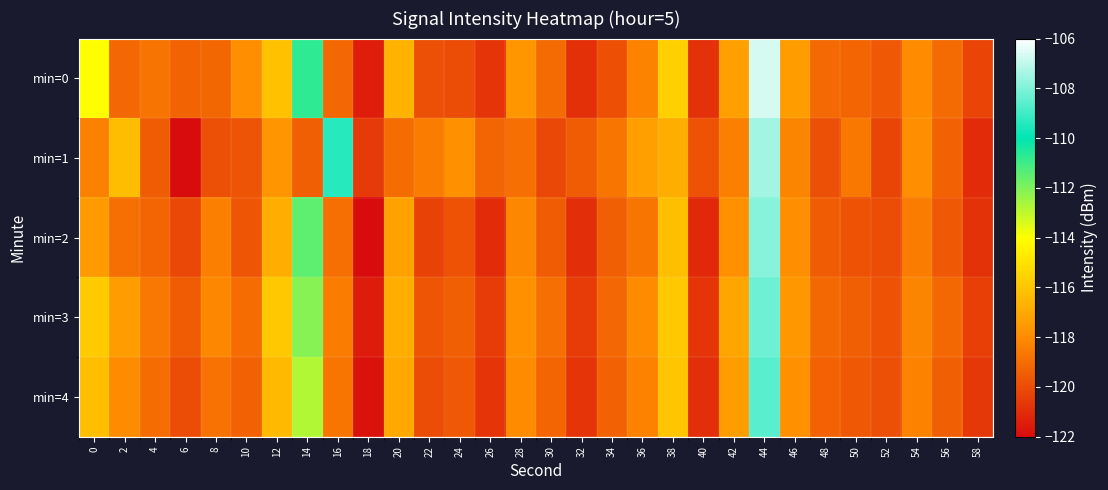

Reading left to right, list all the values displayed in this chart.

min=0: 0=-114.0	2=-119.1	4=-118.8	6=-119.3	8=-119.1	10=-117.9	12=-116.1	14=-110.7	16=-119.1	18=-121.4	20=-116.6	22=-119.9	24=-120.0	26=-120.7	28=-117.6	30=-119.0	32=-120.9	34=-119.9	36=-118.3	38=-115.6	40=-120.8	42=-117.3	44=-106.7	46=-117.4	48=-119.1	50=-119.2	52=-119.6	54=-118.0	56=-119.1	58=-120.2
min=1: 0=-118.3	2=-116.3	4=-119.5	6=-122.0	8=-119.9	10=-119.7	12=-117.7	14=-119.4	16=-109.4	18=-120.5	20=-119.0	22=-118.5	24=-117.8	26=-119.2	28=-118.9	30=-120.1	32=-119.5	34=-118.7	36=-117.3	38=-116.8	40=-119.8	42=-118.4	44=-107.5	46=-118.2	48=-119.9	50=-118.6	52=-120.2	54=-117.9	56=-119.3	58=-121.0
min=2: 0=-117.5	2=-118.9	4=-119.2	6=-120.1	8=-118.4	10=-119.7	12=-116.8	14=-111.5	16=-118.9	18=-122.0	20=-117.2	22=-120.3	24=-119.8	26=-121.0	28=-118.1	30=-119.5	32=-120.9	34=-119.4	36=-118.7	38=-116.2	40=-121.1	42=-117.8	44=-107.9	46=-117.9	48=-119.5	50=-119.8	52=-120.0	54=-118.5	56=-119.6	58=-120.8
min=3: 0=-115.8	2=-117.4	4=-118.6	6=-119.5	8=-118.1	10=-119.0	12=-115.9	14=-112.1	16=-118.5	18=-121.5	20=-116.8	22=-119.7	24=-119.4	26=-120.5	28=-117.8	30=-118.9	32=-120.5	34=-119.1	36=-118.0	38=-115.9	40=-120.7	42=-117.1	44=-108.3	46=-117.6	48=-119.1	50=-119.4	52=-119.8	54=-118.2	56=-119.1	58=-120.4
min=4: 0=-116.2	2=-118.0	4=-119.0	6=-120.0	8=-118.8	10=-119.3	12=-116.4	14=-112.8	16=-118.7	18=-121.8	20=-117.0	22=-120.0	24=-119.6	26=-120.7	28=-118.0	30=-119.2	32=-120.7	34=-119.3	36=-118.3	38=-116.0	40=-120.9	42=-117.4	44=-108.6	46=-117.8	48=-119.3	50=-119.6	52=-119.9	54=-118.3	56=-119.4	58=-120.6